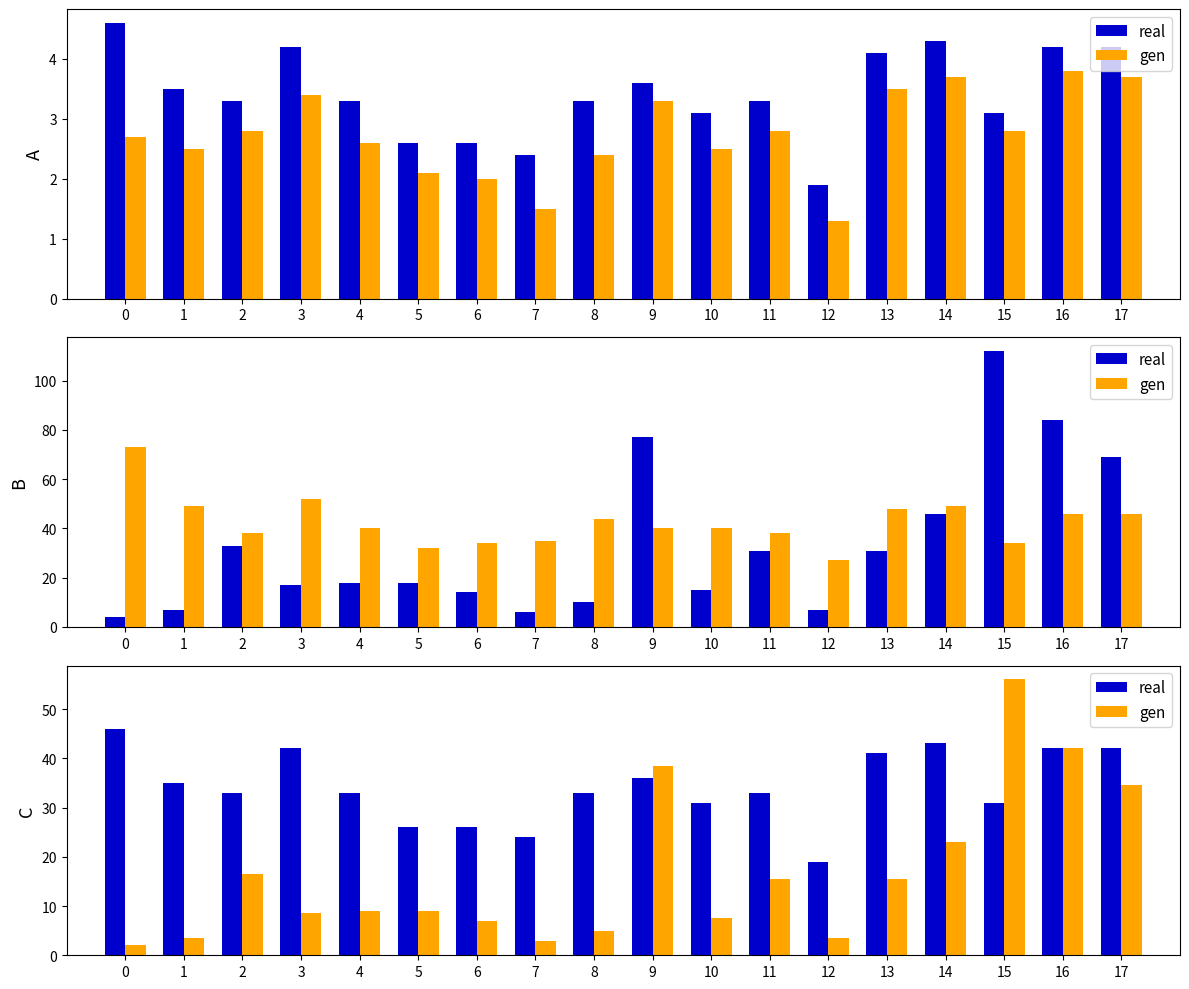

What is the highest value of the gen series?

56.0